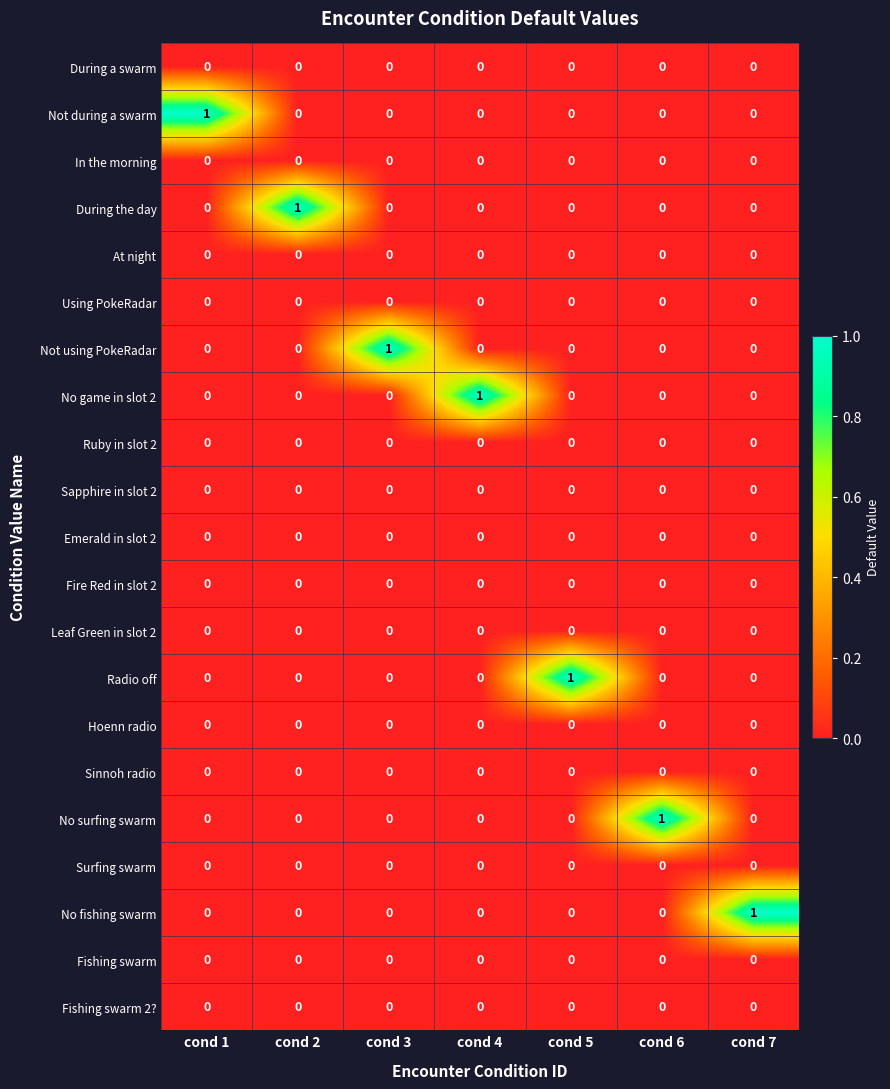

The value of Leaf Green in slot 2 at cond 2 is 0. True or false?

True